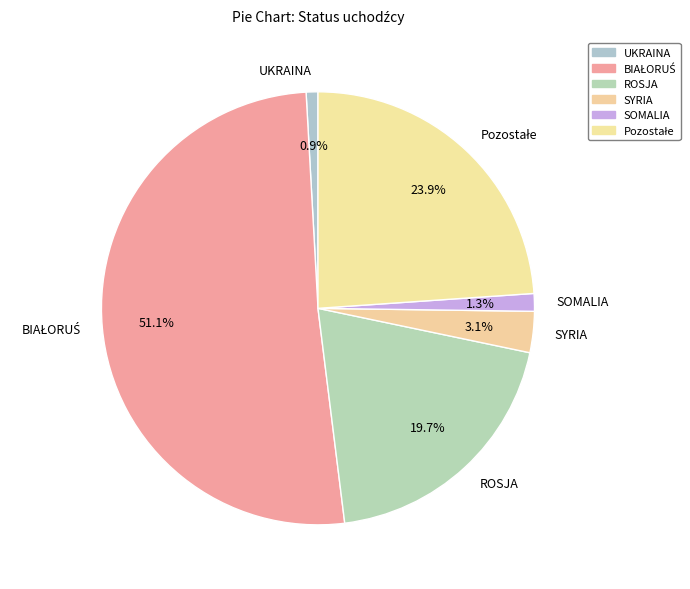

Is it true that ROSJA is 29% of the pie?

False